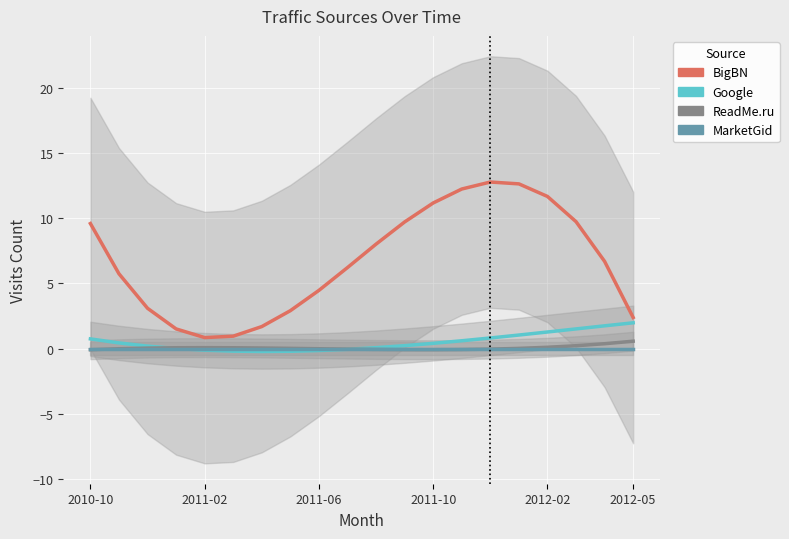

What is the difference between the maximum and second lowest values in the ReadMe.ru series?

0.7